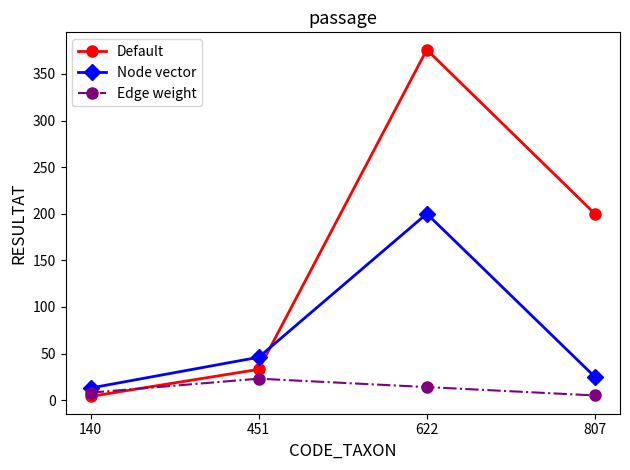

At how many categories does at least one series exceed 149?

2